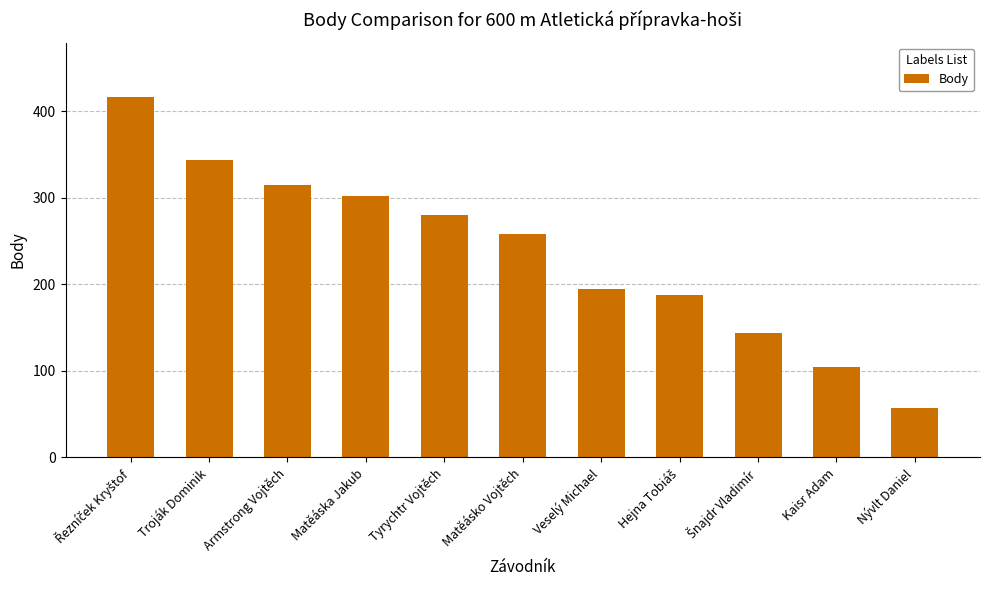

Between Tyrychtr Vojtěch and Matěáska Jakub, which is larger?

Matěáska Jakub